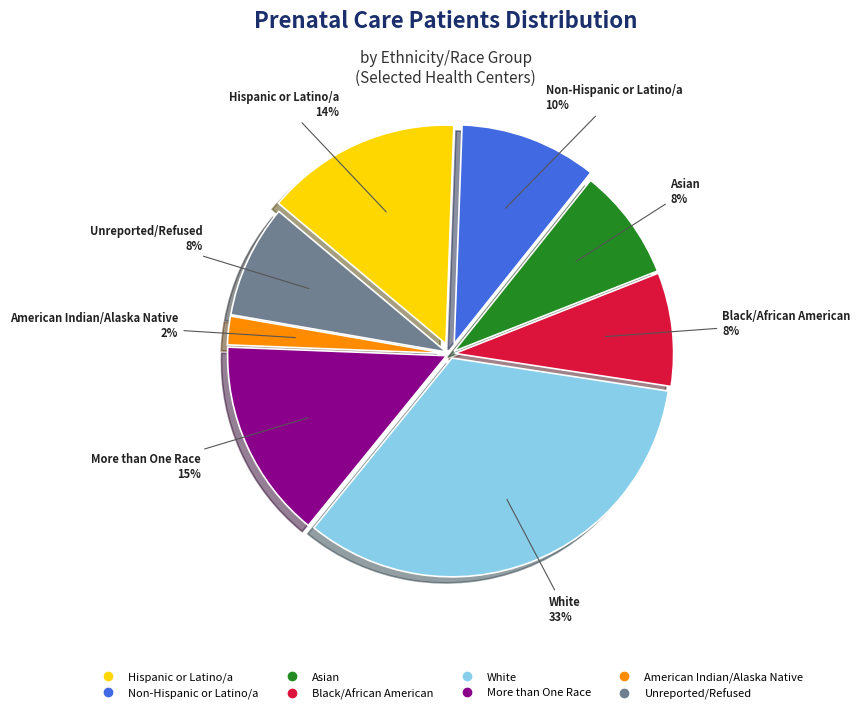

Count the number of slices in the pie.

8